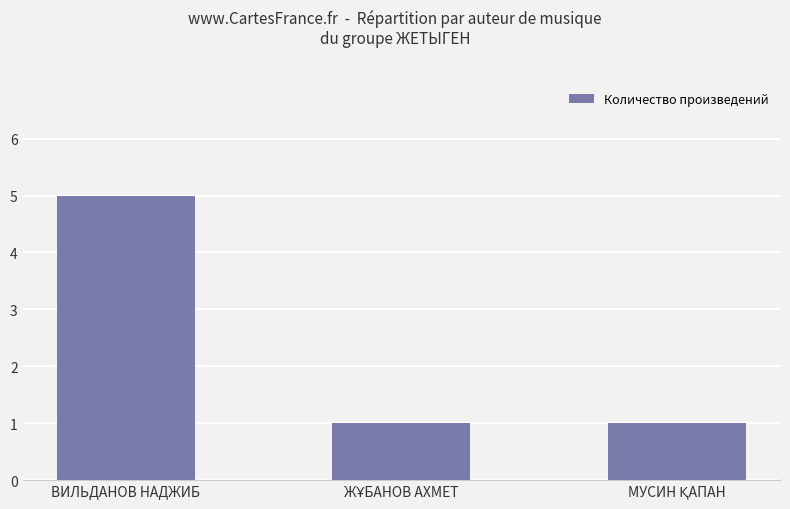

The chart shows a value of 7 at ВИЛЬДАНОВ НАДЖИБ. True or false?

False